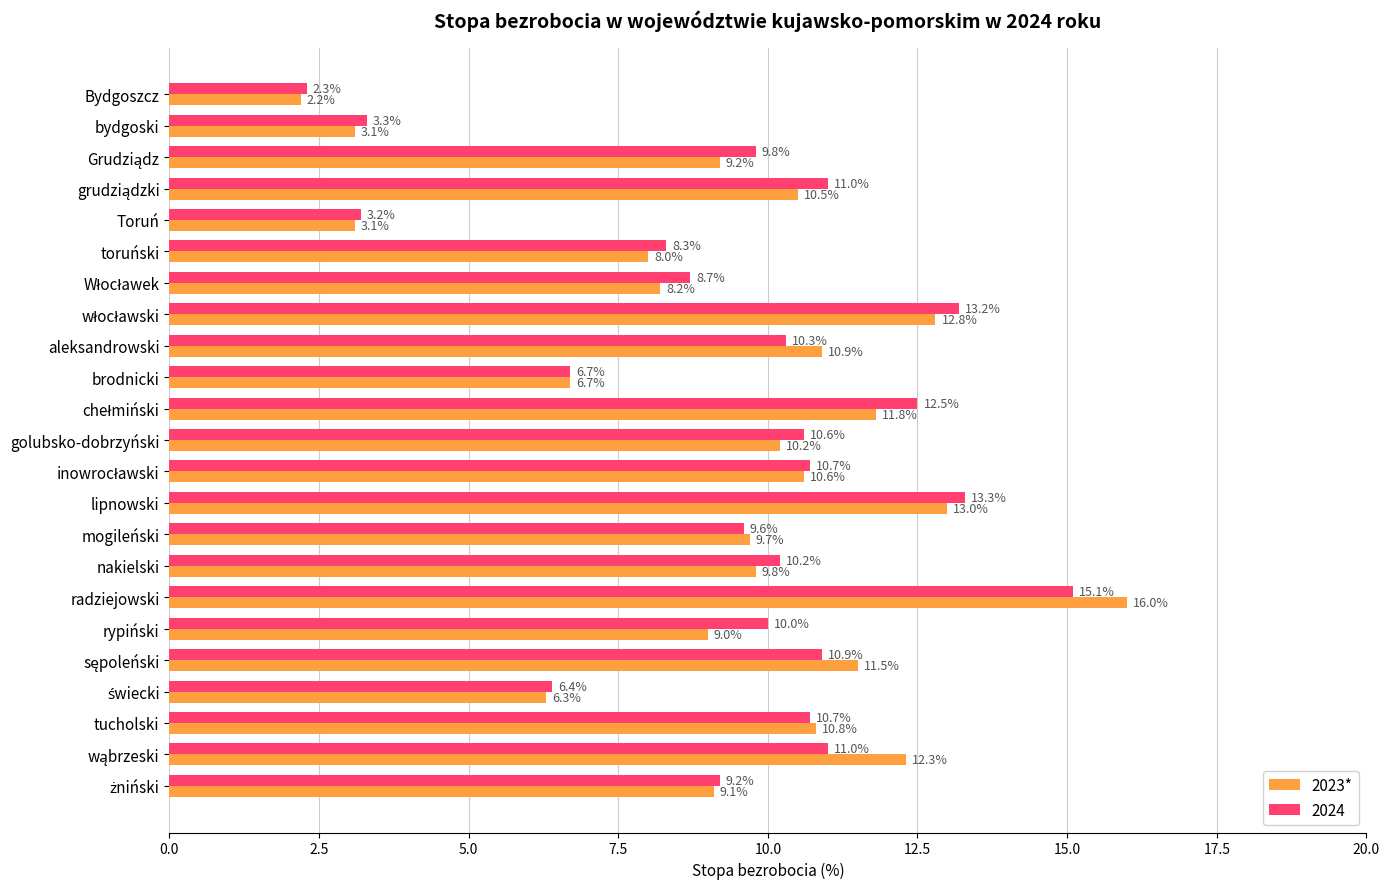

List the series in order of their overall mean, lowest first.

2023*, 2024